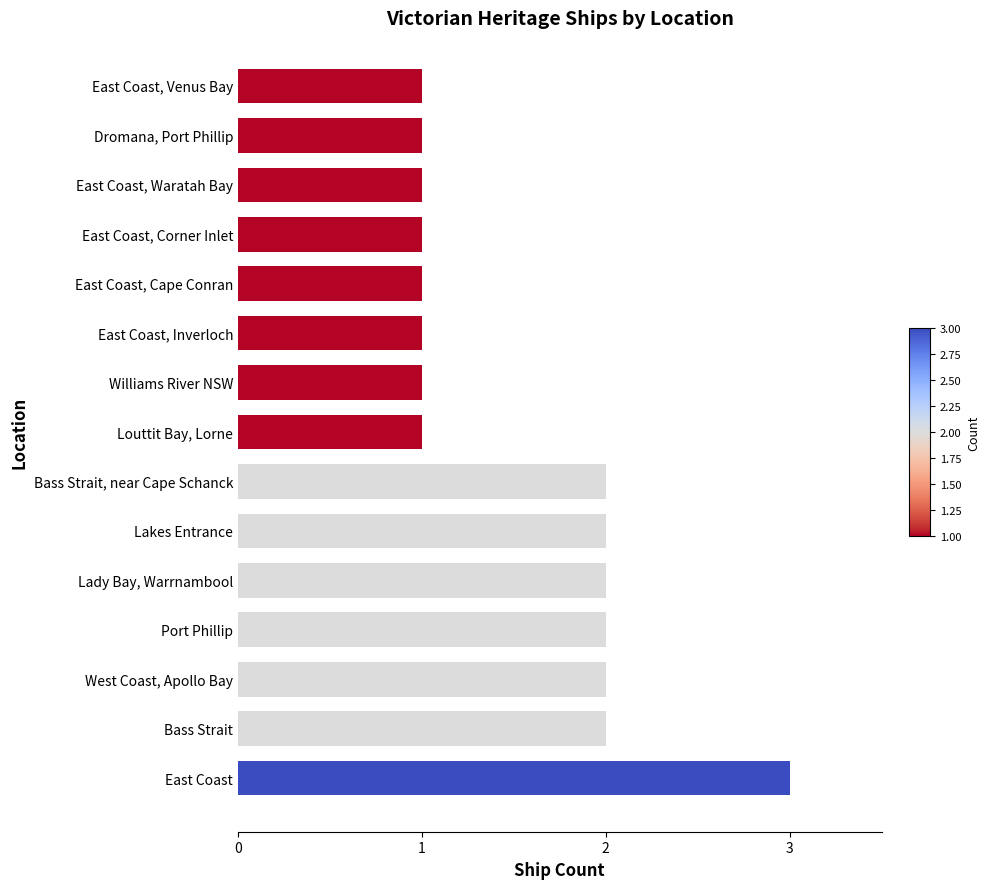

Reading bottom to top, what are all the values shown in this chart?

East Coast=3	Bass Strait=2	West Coast, Apollo Bay=2	Port Phillip=2	Lady Bay, Warrnambool=2	Lakes Entrance=2	Bass Strait, near Cape Schanck=2	Louttit Bay, Lorne=1	Williams River NSW=1	East Coast, Inverloch=1	East Coast, Cape Conran=1	East Coast, Corner Inlet=1	East Coast, Waratah Bay=1	Dromana, Port Phillip=1	East Coast, Venus Bay=1